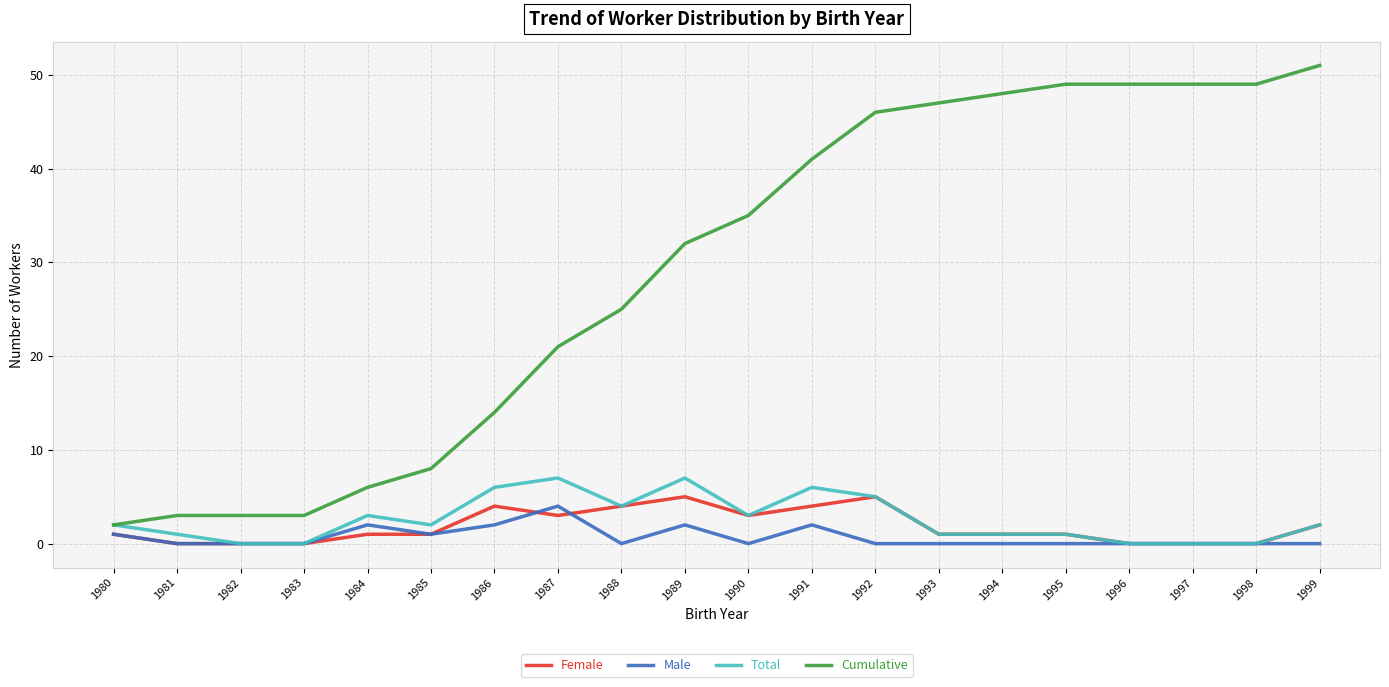

True or false: Total has a value of 2 at 1980.

True